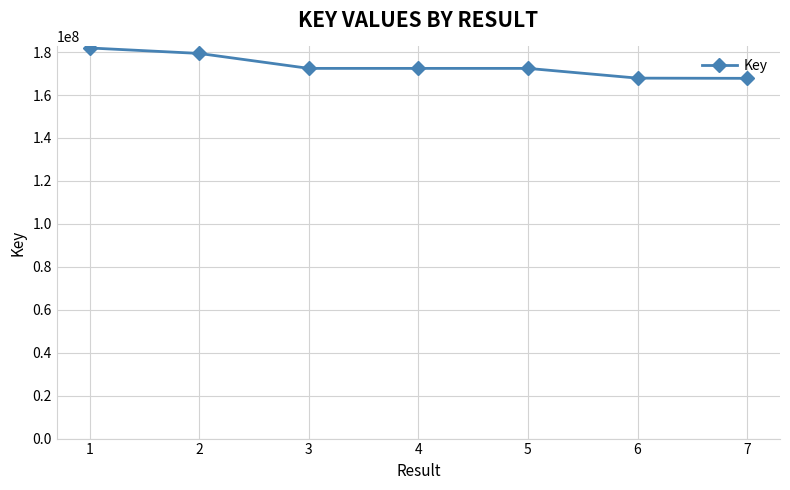

What is the value of the 5th point from the left?

172422476